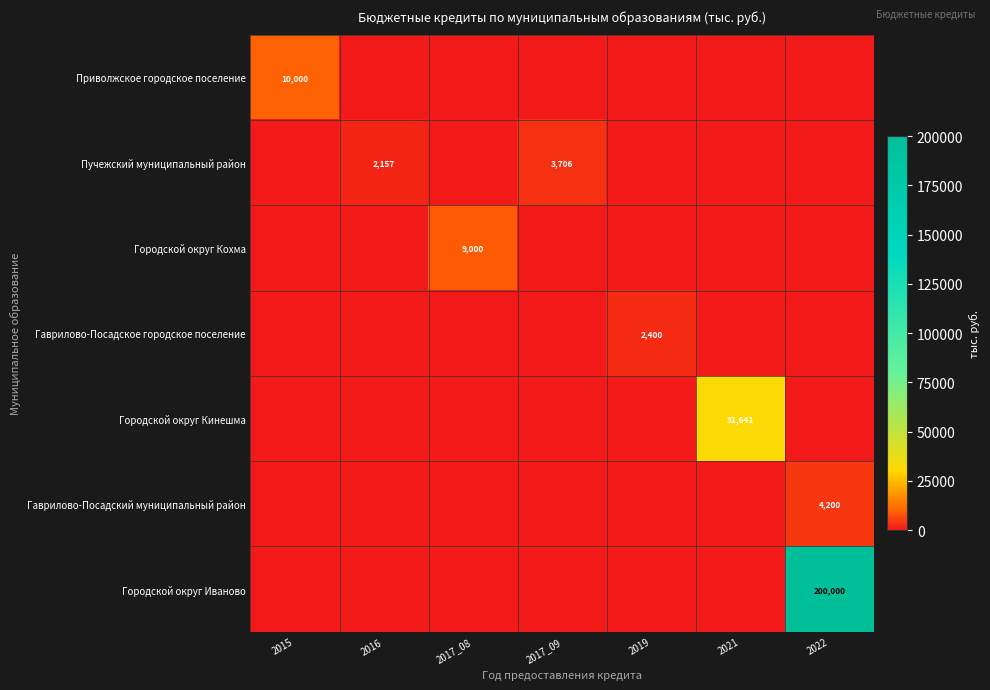

True or false: Городской округ Кинешма has a value of 18600 at 2021.

False